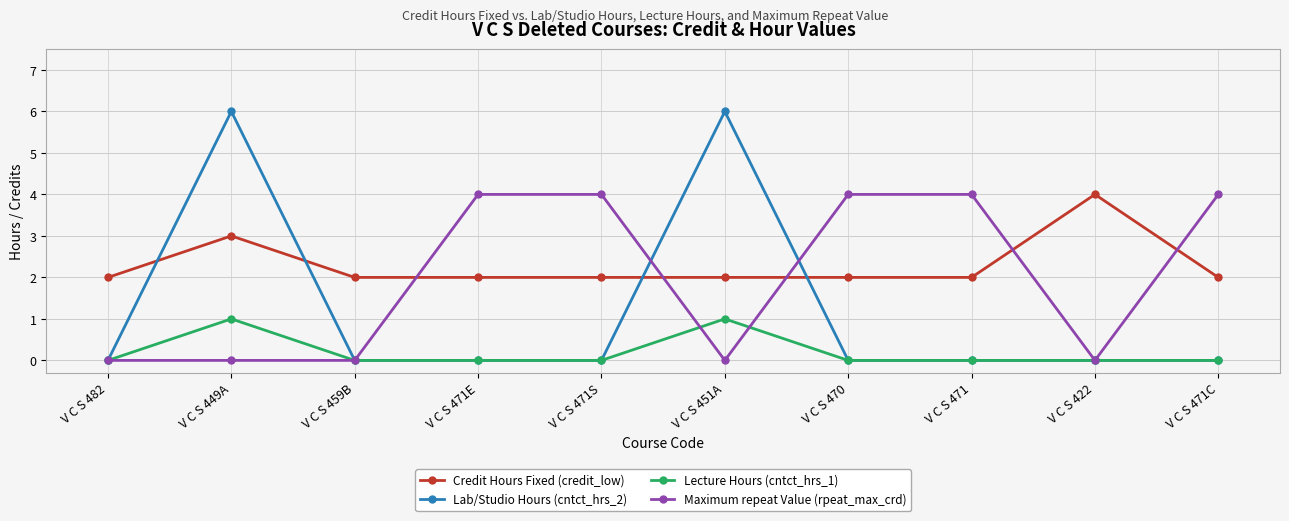

What is the maximum value for Credit Hours Fixed (credit_low)?

4